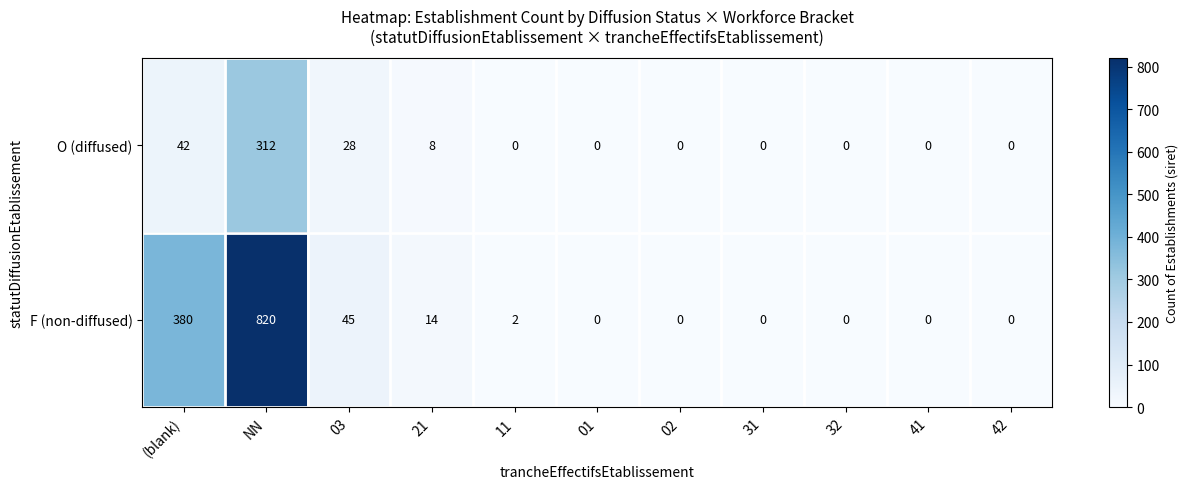

Which series has the widest spread of values?

F (non-diffused)